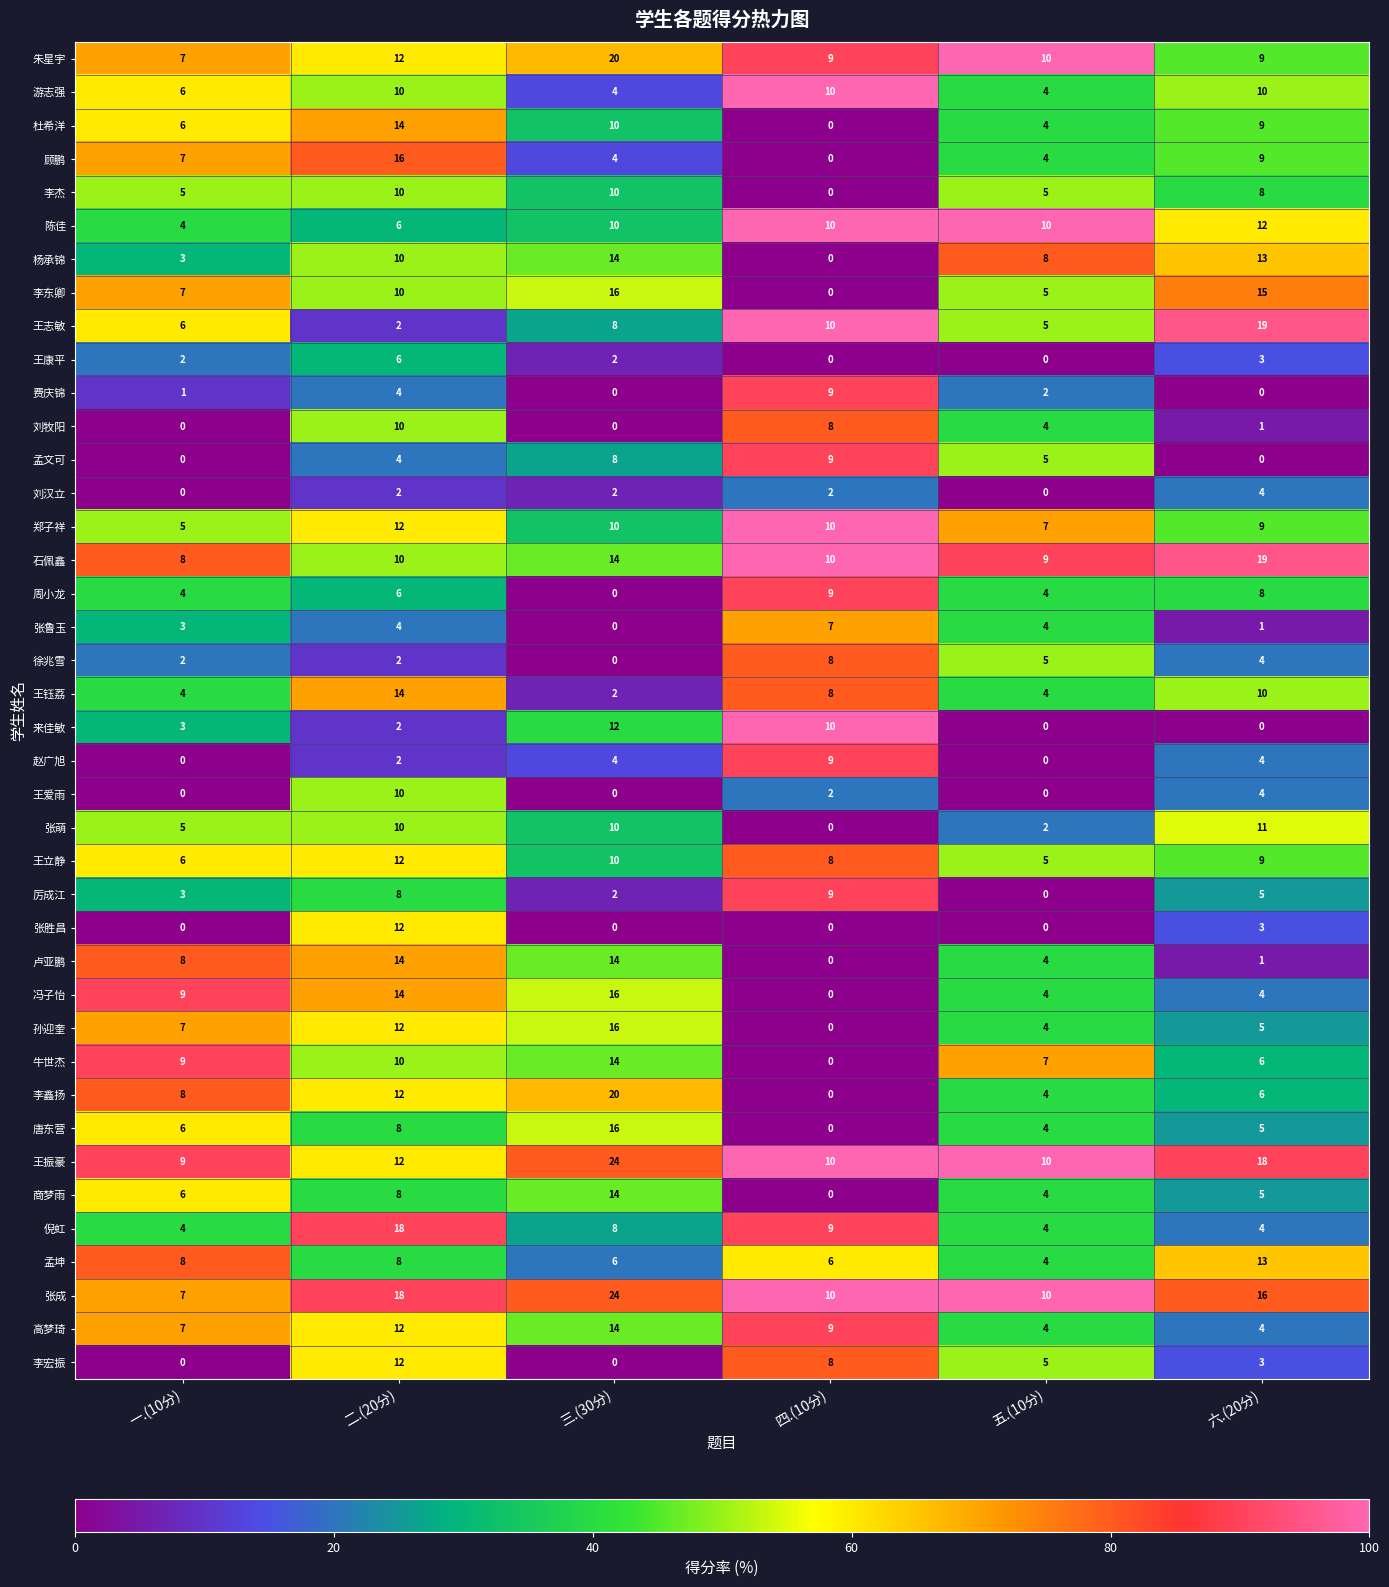

Which series has the largest range (max minus min)?

李鑫扬